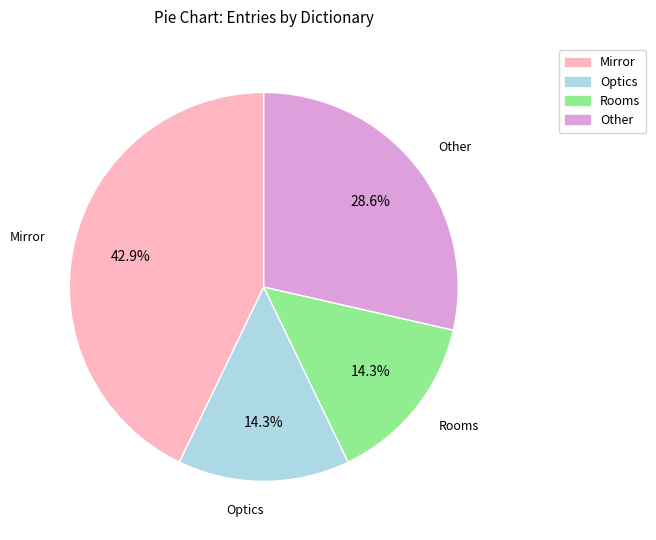

Is there any slice that represents more than half of the pie?

No